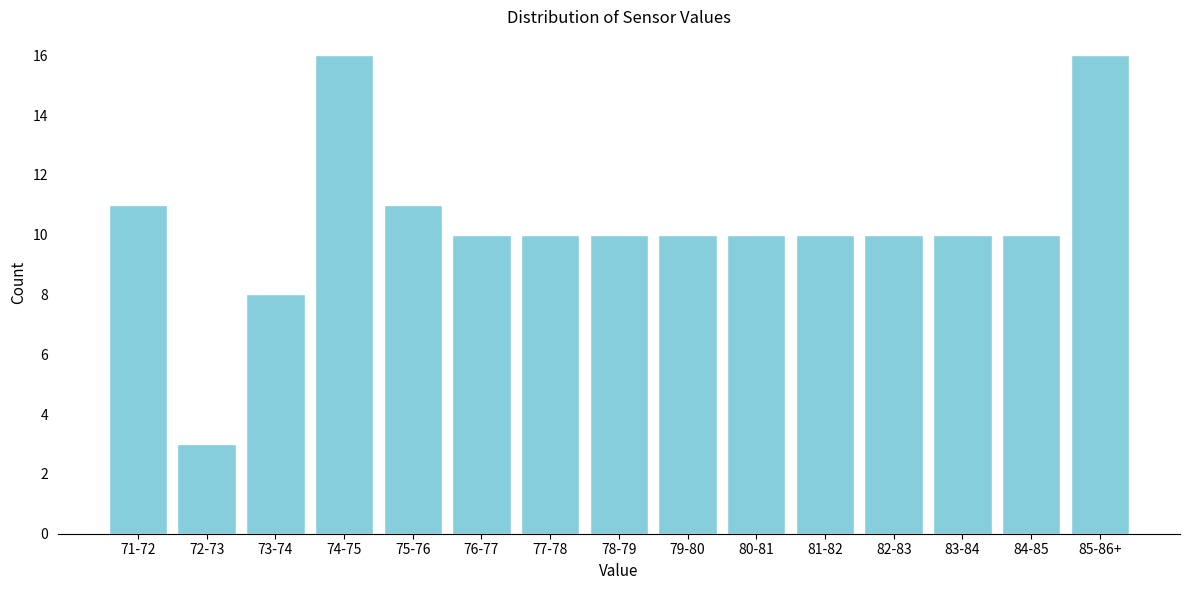

Reading left to right, transcribe all the data shown in this chart.

71-72=11	72-73=3	73-74=8	74-75=16	75-76=11	76-77=10	77-78=10	78-79=10	79-80=10	80-81=10	81-82=10	82-83=10	83-84=10	84-85=10	85-86+=16